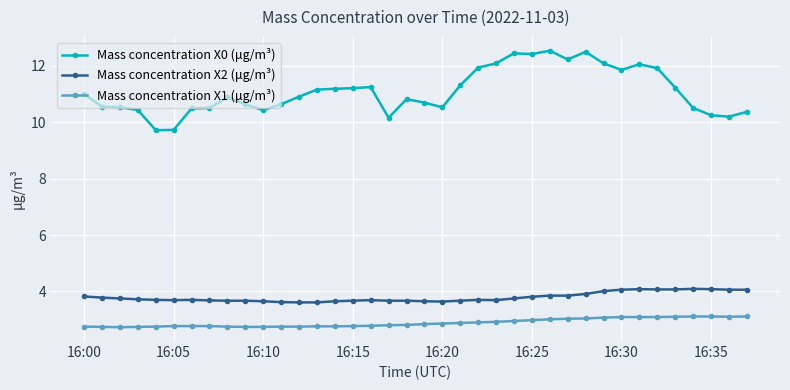

True or false: Mass concentration X0 (μg/m³) and Mass concentration X1 (μg/m³) intersect in this chart.

False